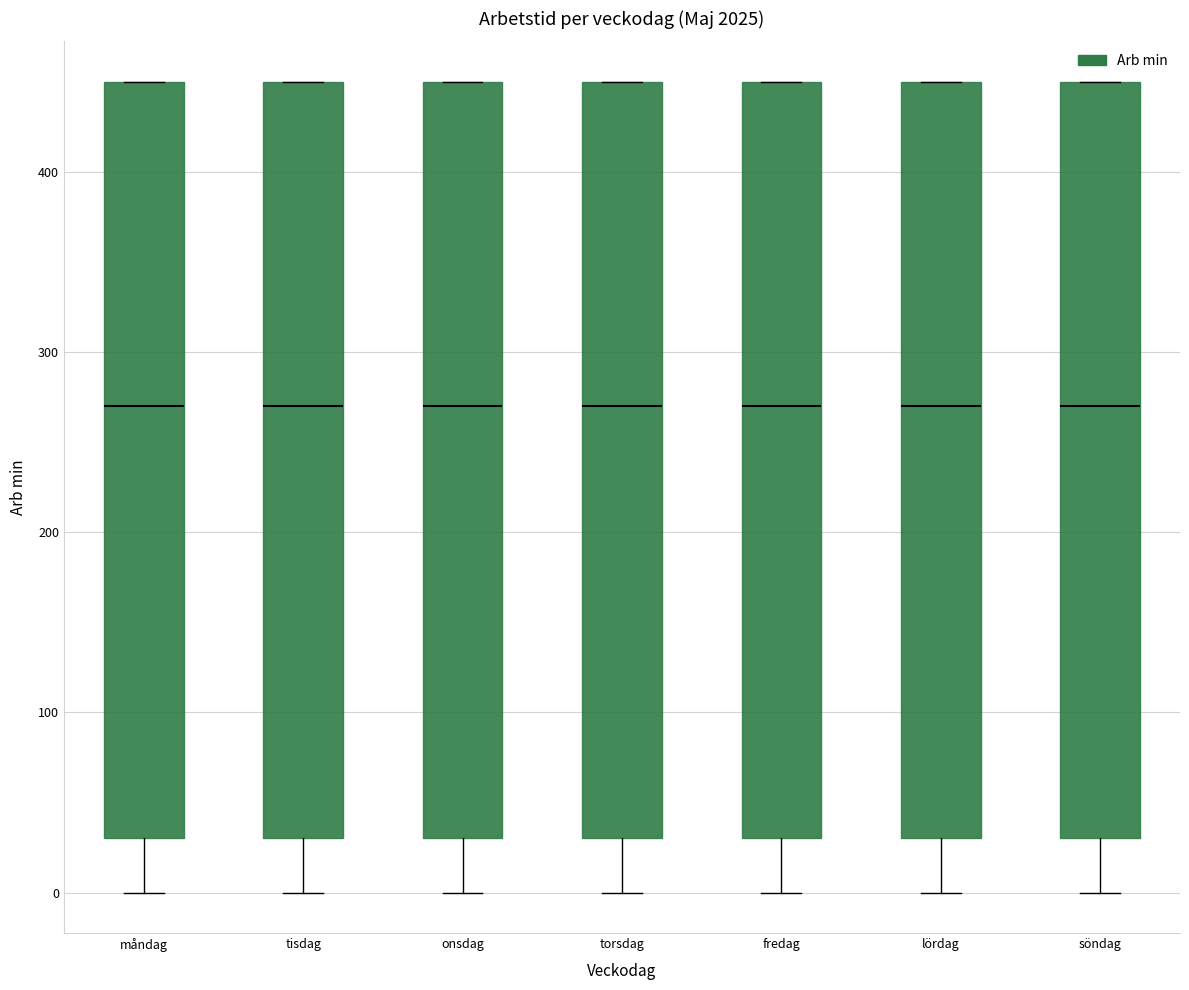

Reading left to right, read every box against the y-axis: the position of its median line, the range the box covers, and the ends of its whiskers. The values are not printed on the chart, so give them approximately, as read against the axis.

måndag: median 270, box 30 to 450, whiskers 0 to 450
tisdag: median 270, box 30 to 450, whiskers 0 to 450
onsdag: median 270, box 30 to 450, whiskers 0 to 450
torsdag: median 270, box 30 to 450, whiskers 0 to 450
fredag: median 270, box 30 to 450, whiskers 0 to 450
lördag: median 270, box 30 to 450, whiskers 0 to 450
söndag: median 270, box 30 to 450, whiskers 0 to 450